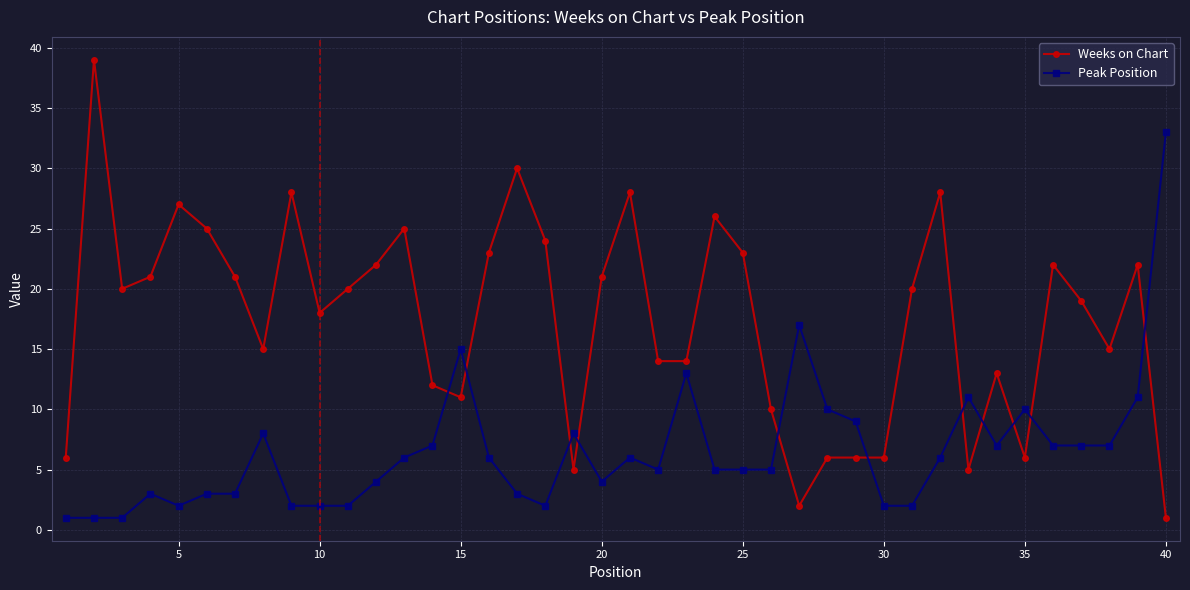

How many intersections are there between Weeks on Chart and Peak Position?

11